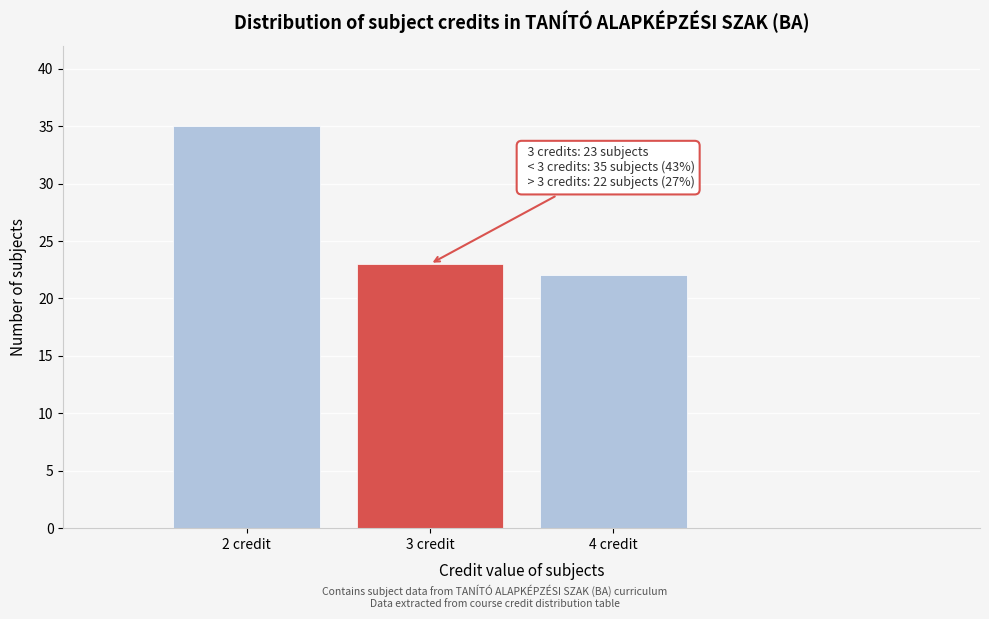

Reading right to left, list all the values displayed in this chart.

22	23	35